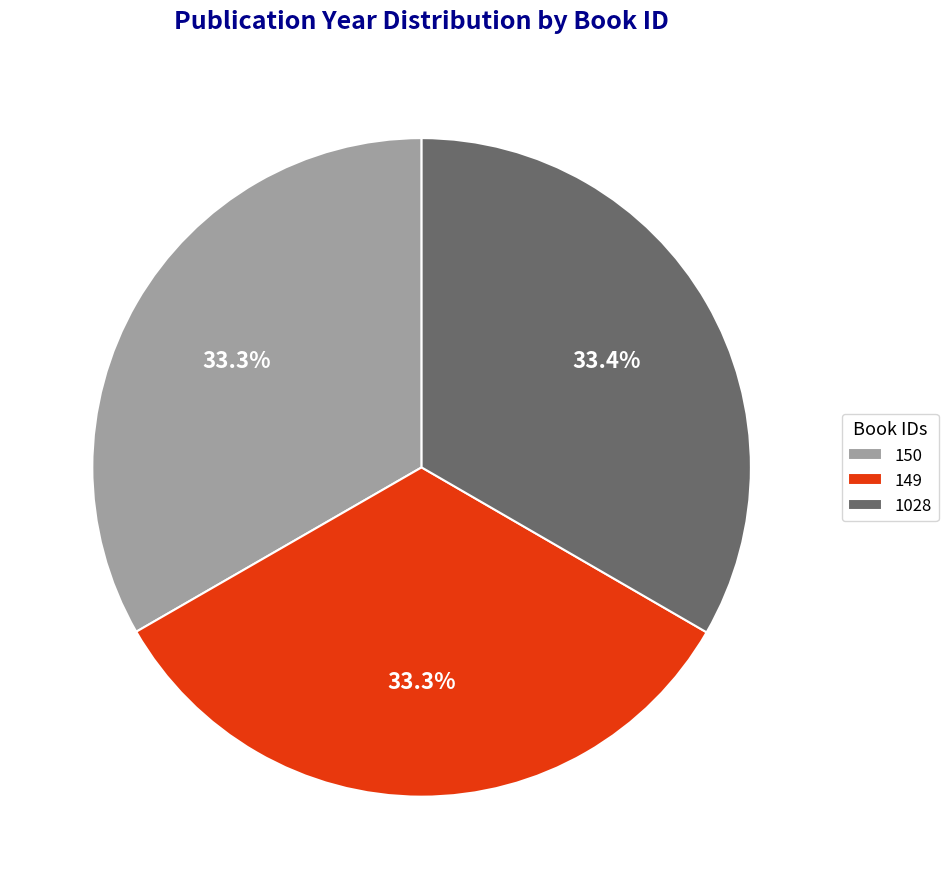

Count the number of slices in the pie.

3